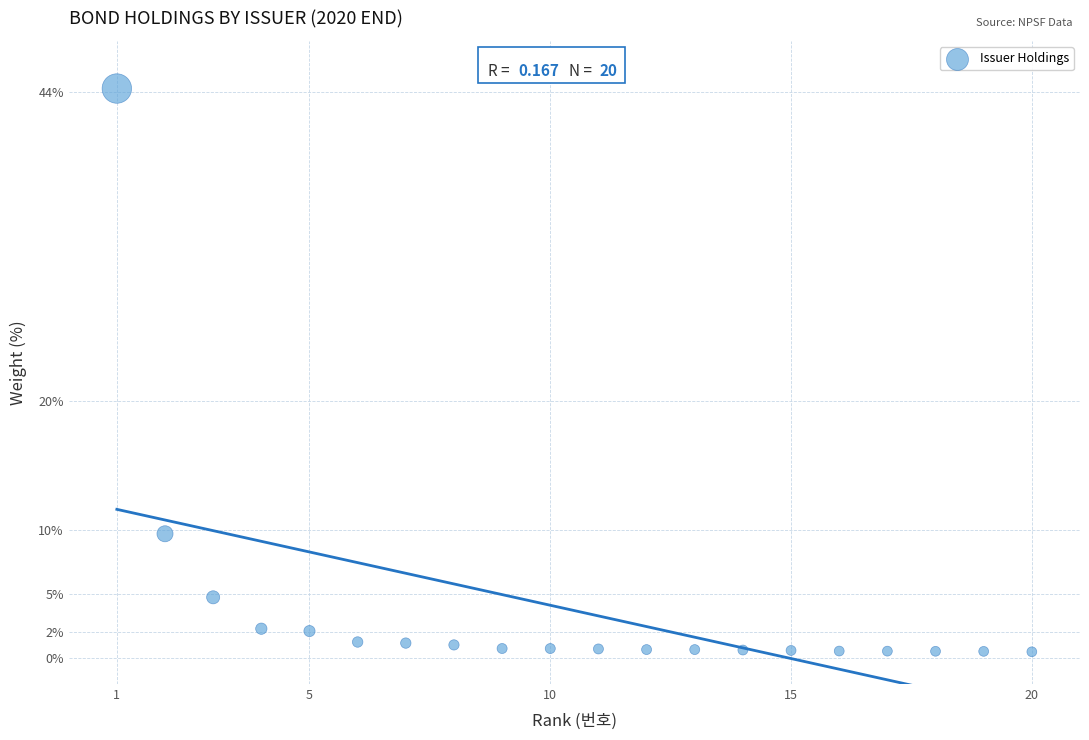

What Y value in the scatter plot is closest to 22?

9.7